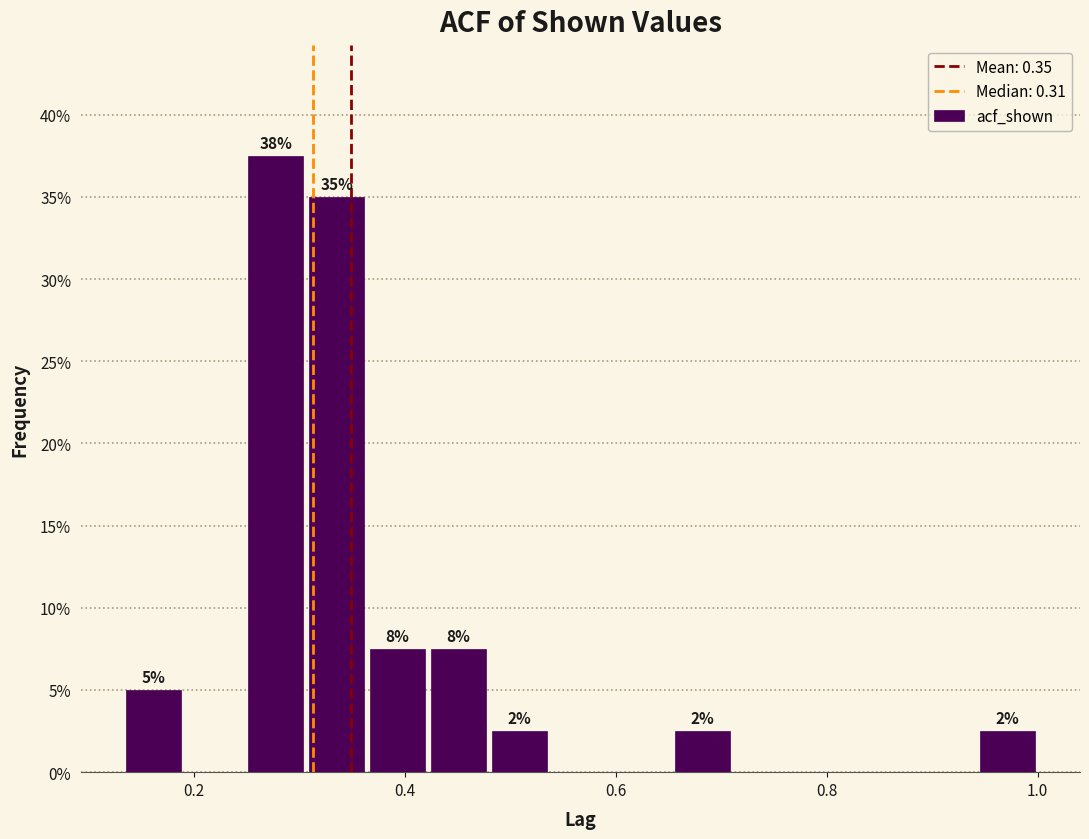

Read against the x-axis, roughly where is the centre of the tallest bar?

0.28